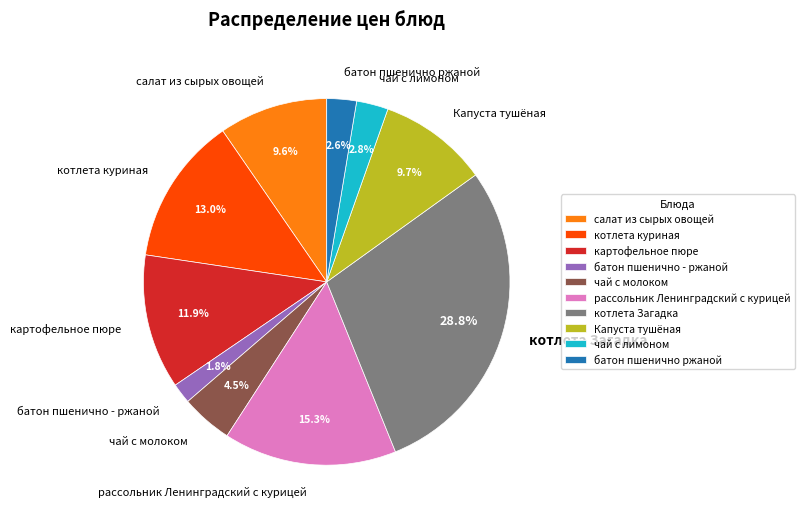

What percentage is the батон пшенично - ржаной slice, to the nearest percent?

2%